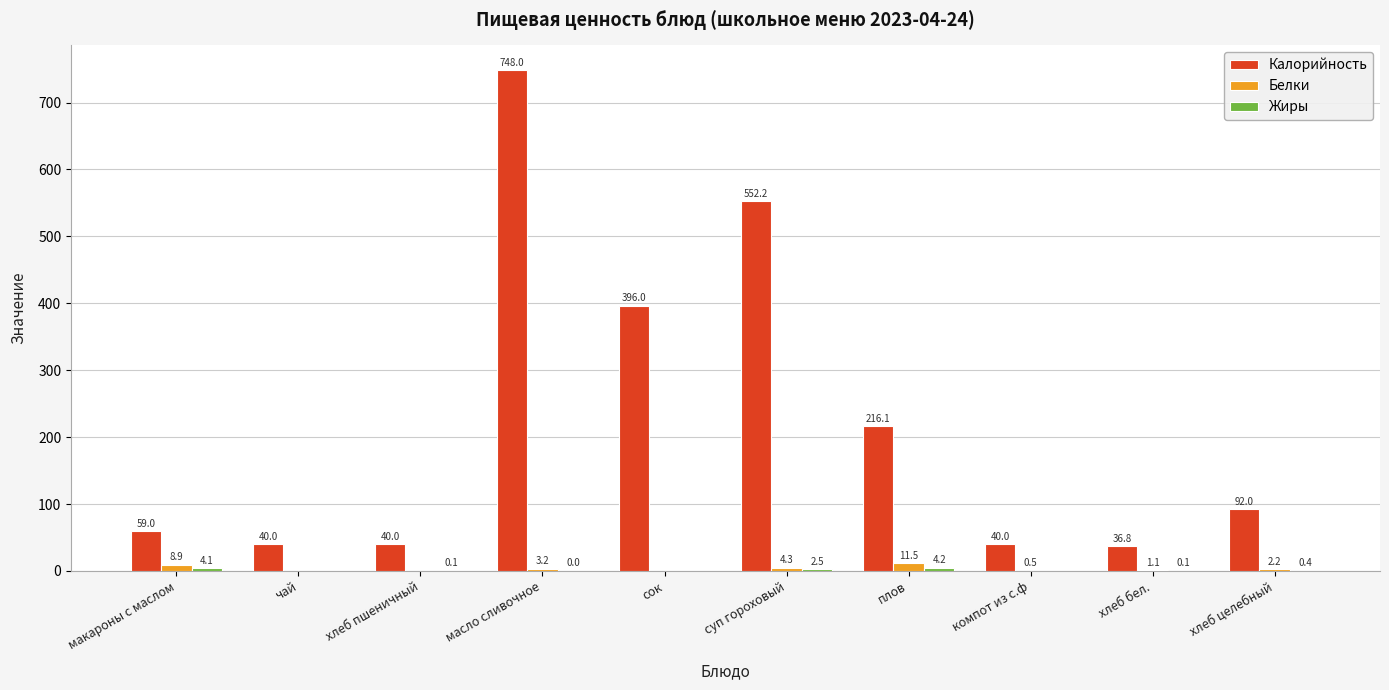

The value of Белки at чай is 0.0. True or false?

True